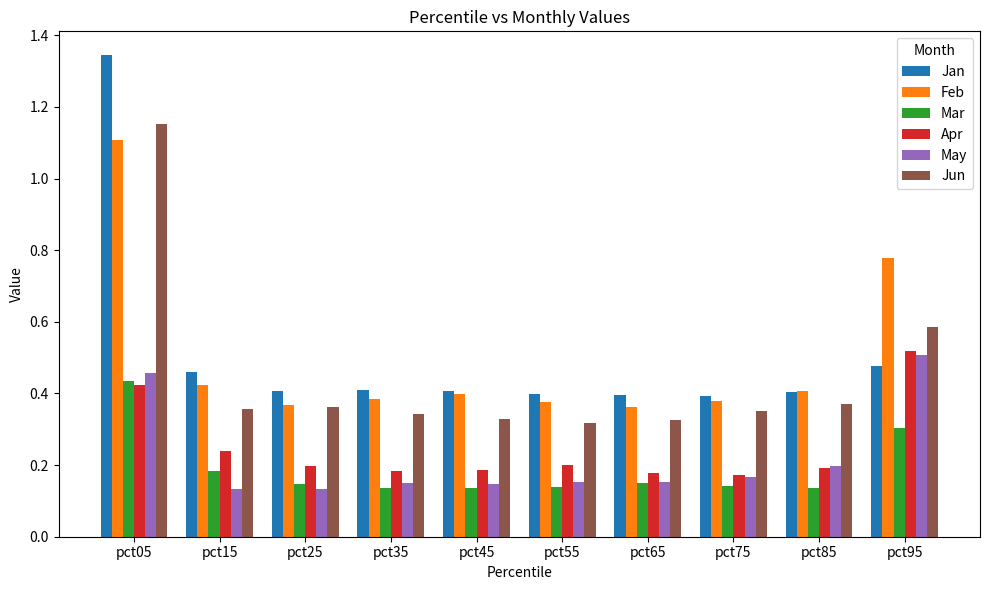

How many groups of bars are there?

10